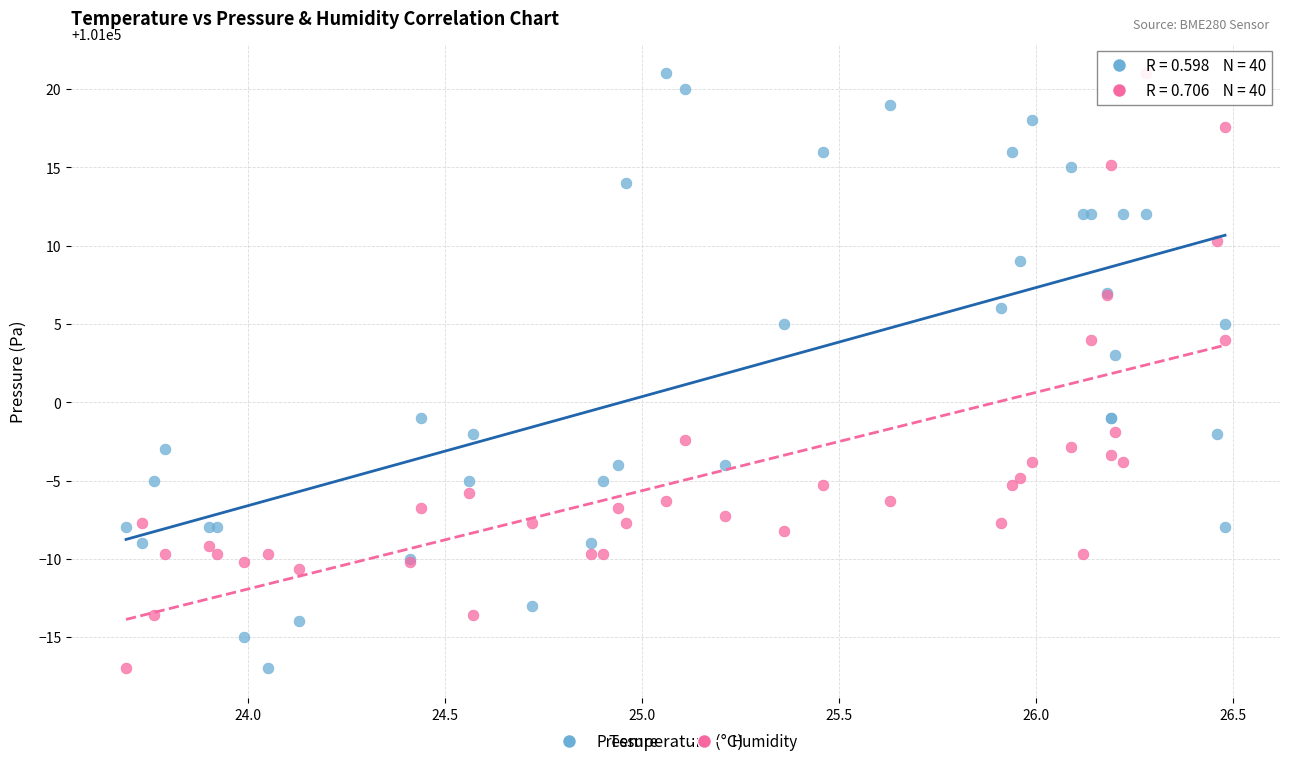

What is the X range (max minus min) for the scatter plot?

2.8